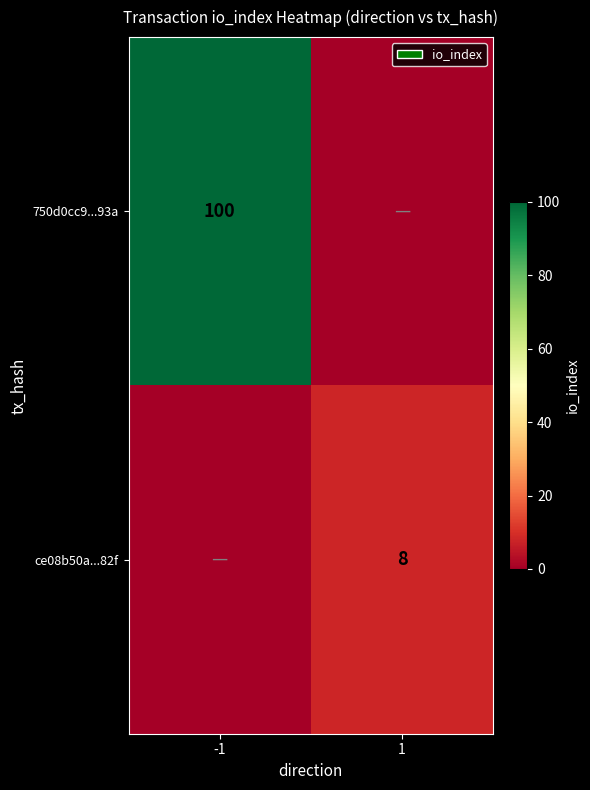

The value of ce08b50a...82f at 1 is 3. True or false?

False